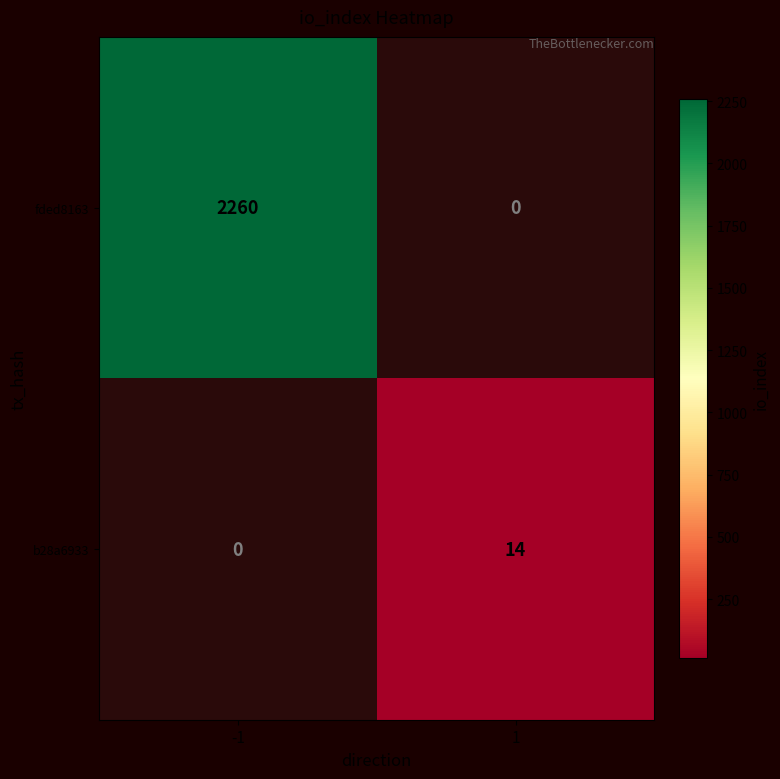

The fded8163 series shows 848.1 at -1. True or false?

False